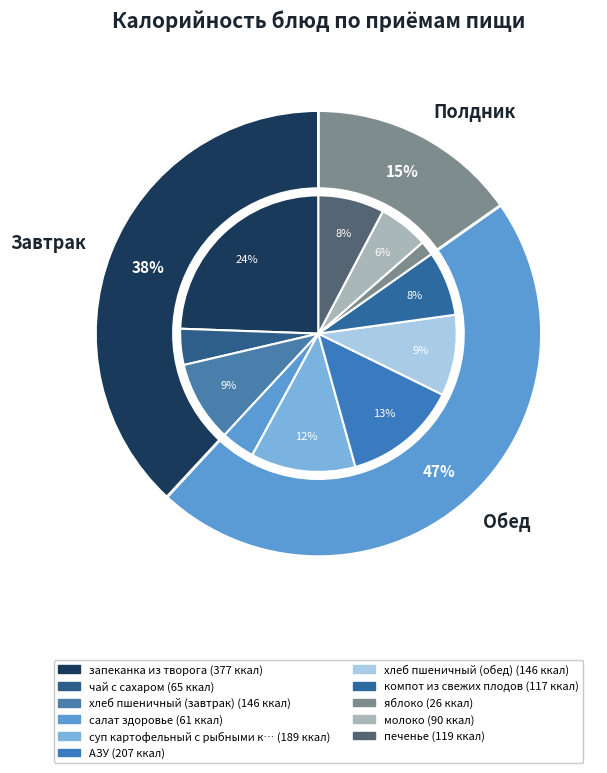

The печенье slice represents 13% of the pie. True or false?

False